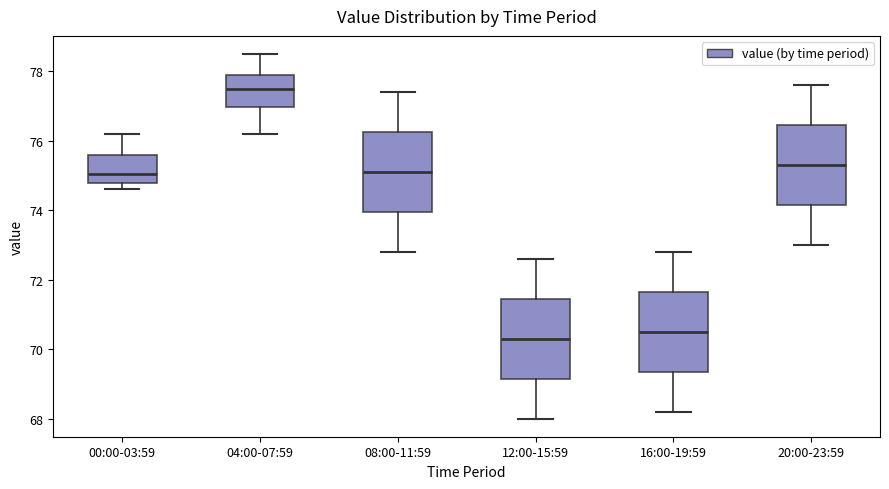

Which box has the highest median line?

04:00-07:59